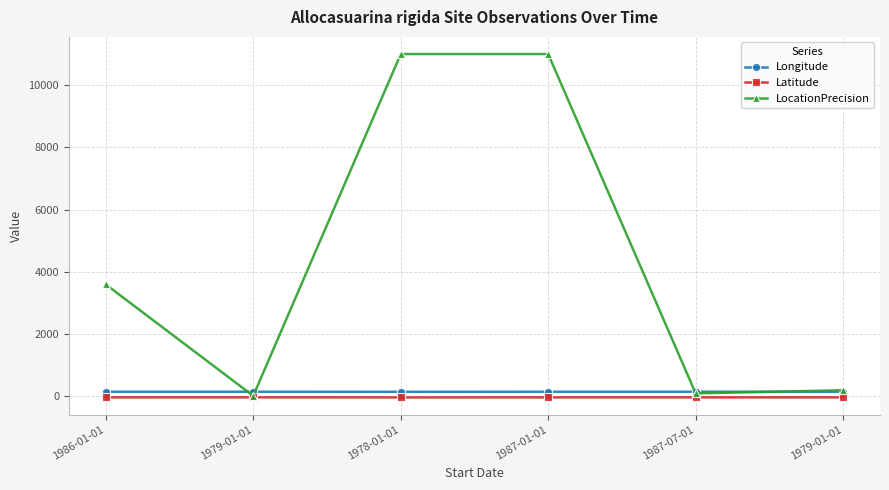

True or false: Longitude has a value of 152.9 at 1979-01-01.

True